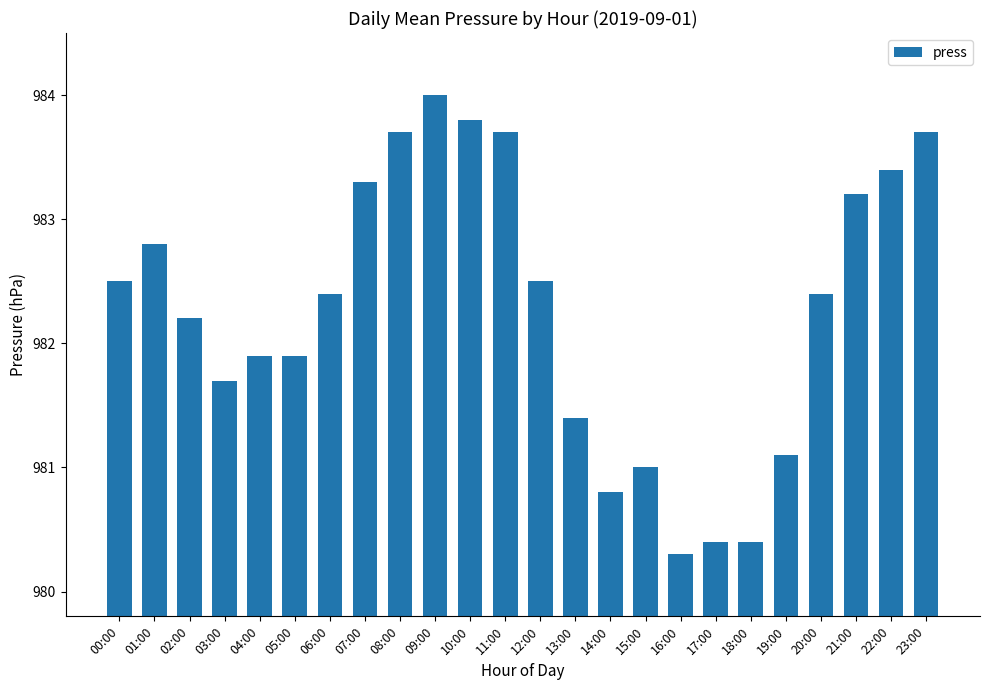

Where does the data first go above 982?

00:00